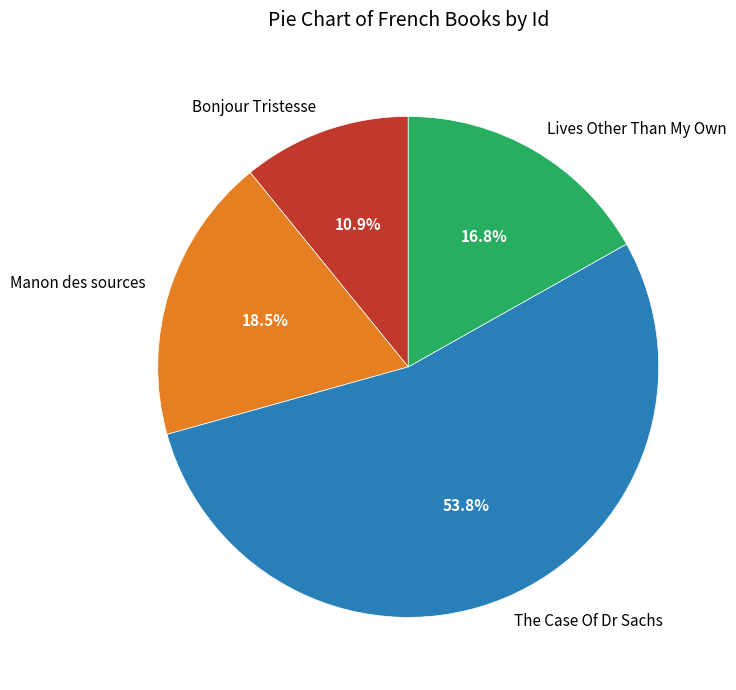

To the nearest percent, what is the average slice percentage?

25%